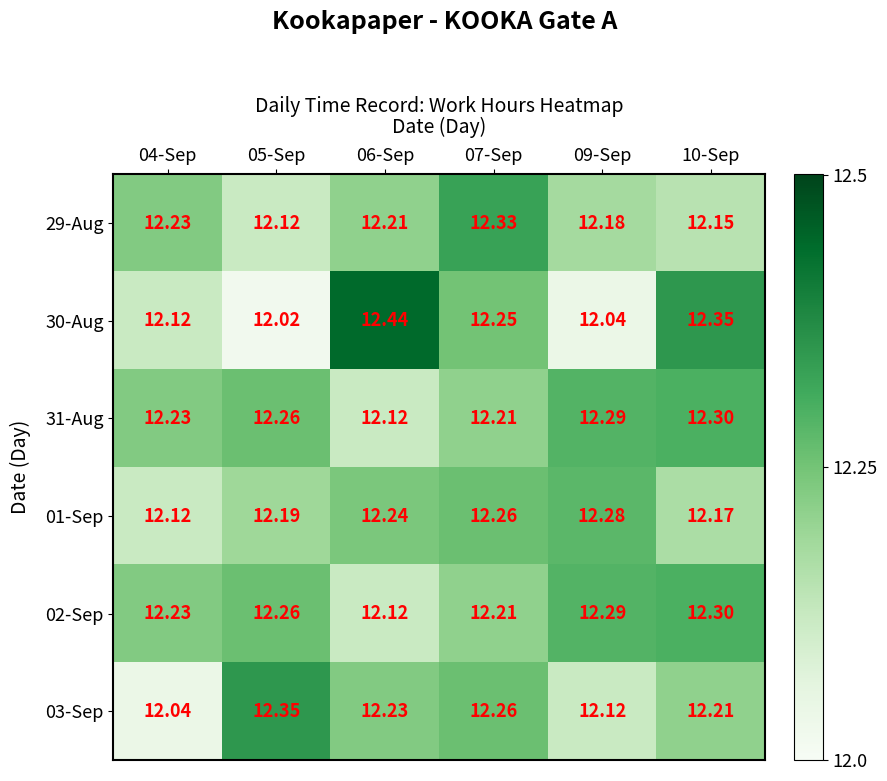

Is the value of 03-Sep at 05-Sep greater than the value of 31-Aug at 06-Sep?

Yes